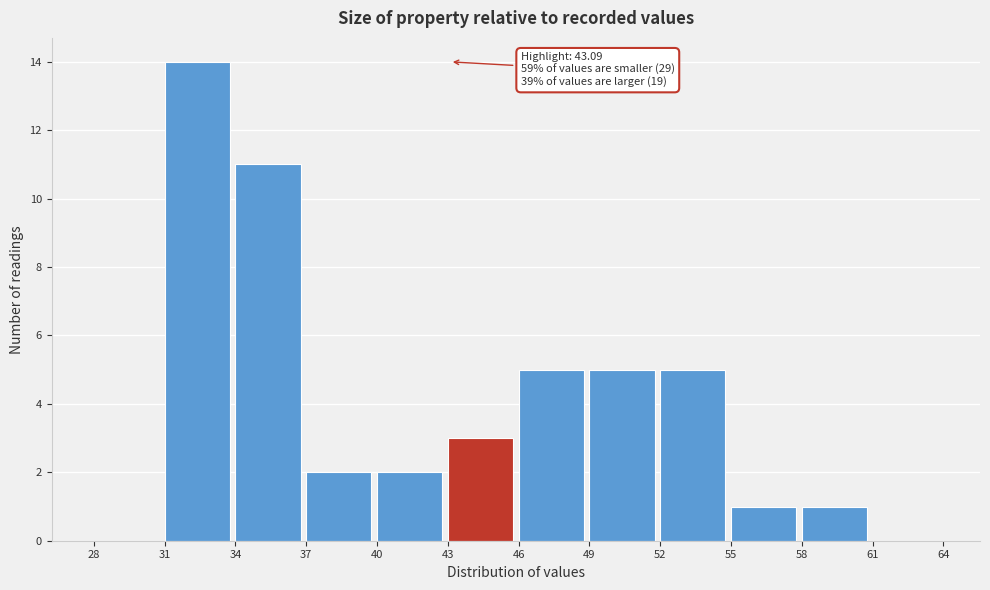

Which range on the x-axis has the tallest bar?

31 to 34